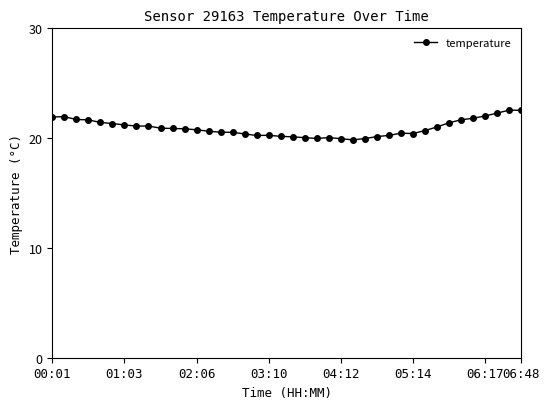

What is the difference between the maximum and minimum values?

2.7